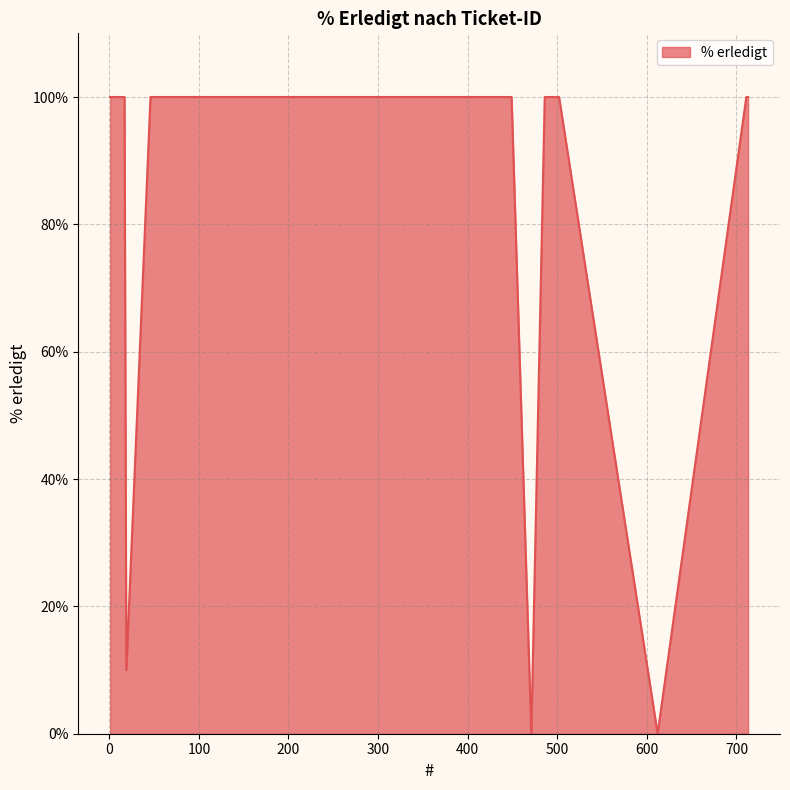

What is the greatest value displayed?

100